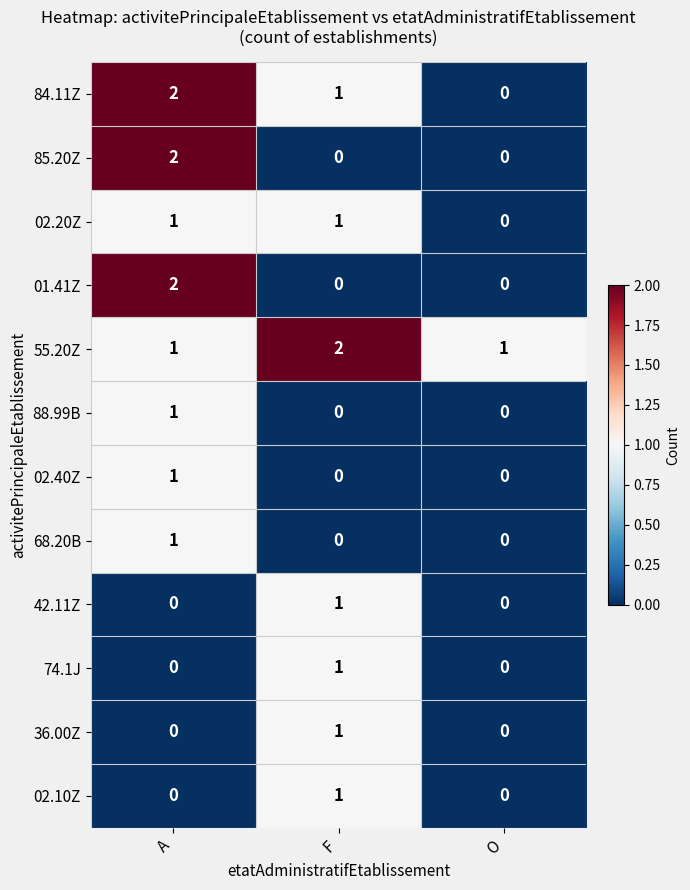

The value of 02.10Z at A is 1. True or false?

False